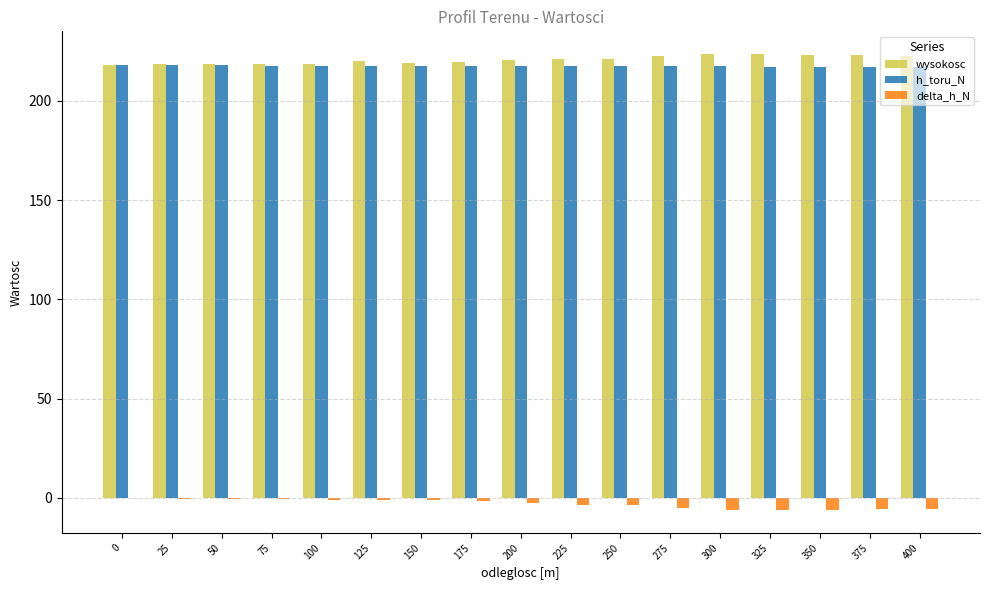

Is it true that delta_h_N equals -3.7 at 225?

True